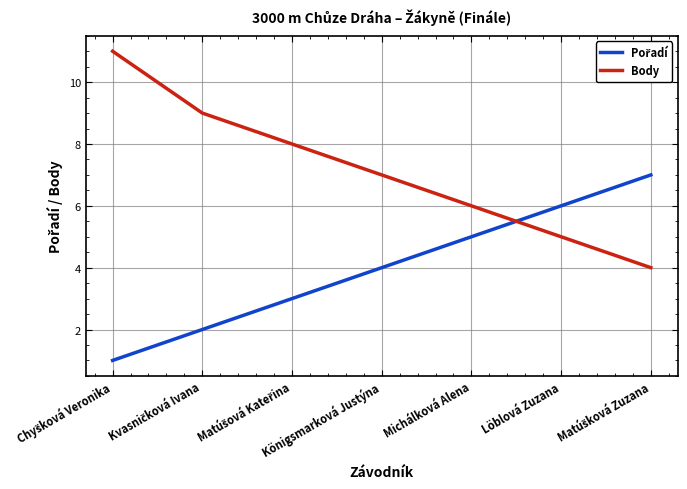

What is the label of the 6th point from the left?

Löblová Zuzana